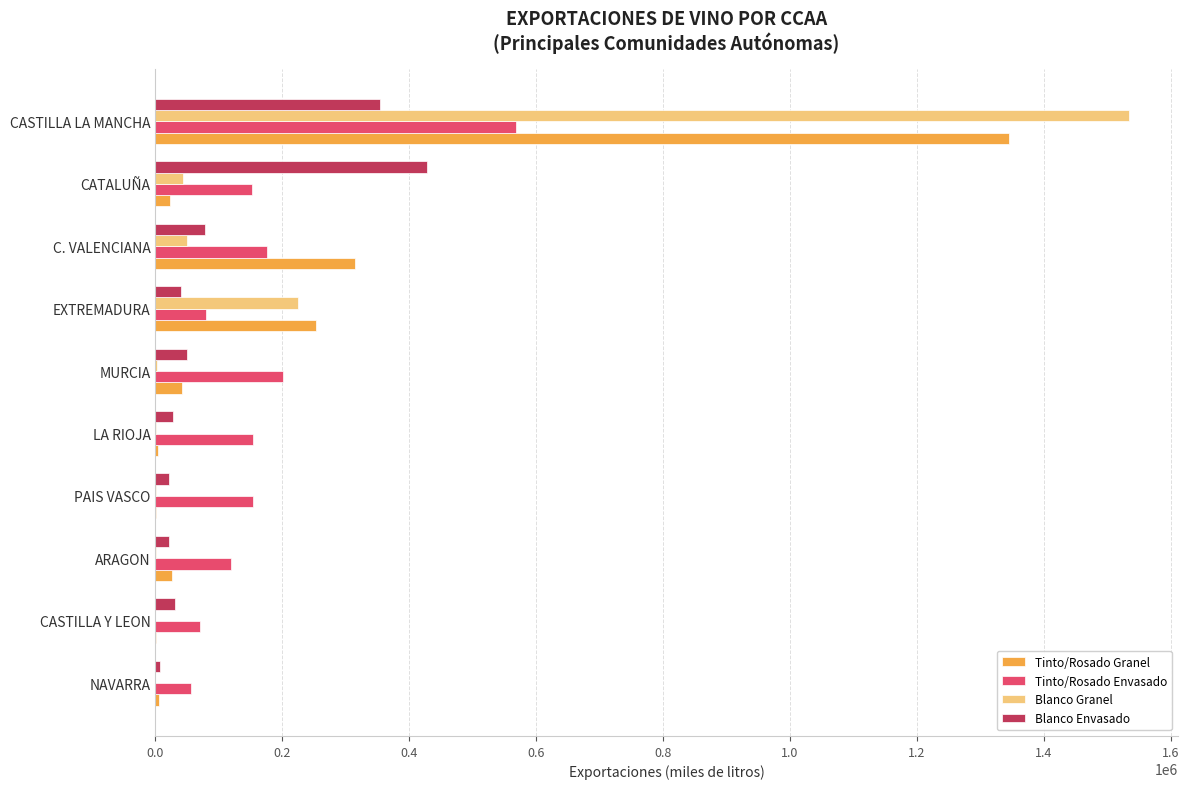

How many data points does each series have?

10